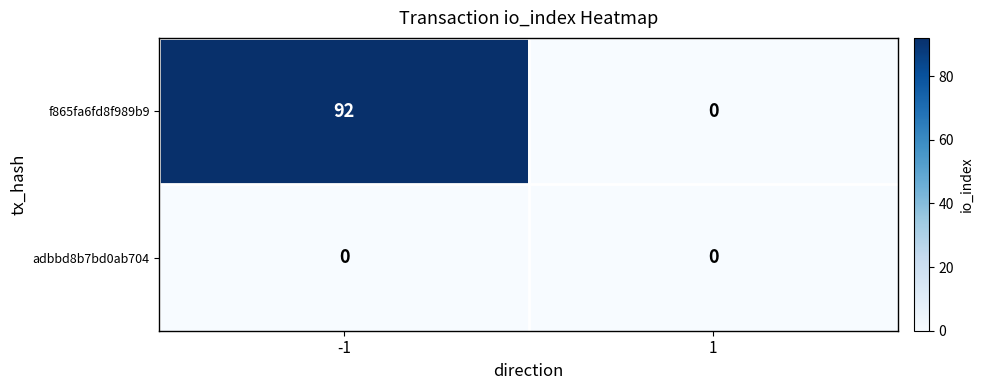

Reading left to right, what are all the values shown in this chart?

f865fa6fd8f989b9: 92	0
adbbd8b7bd0ab704: 0	0